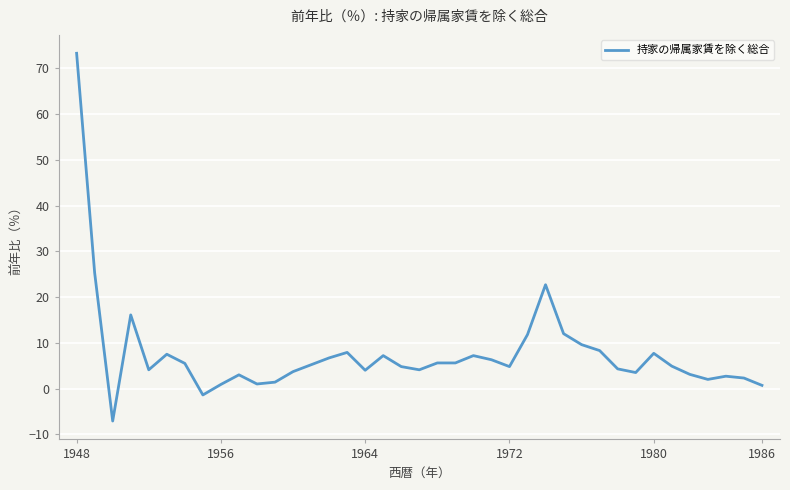

What is the difference between the maximum and minimum values?

80.4